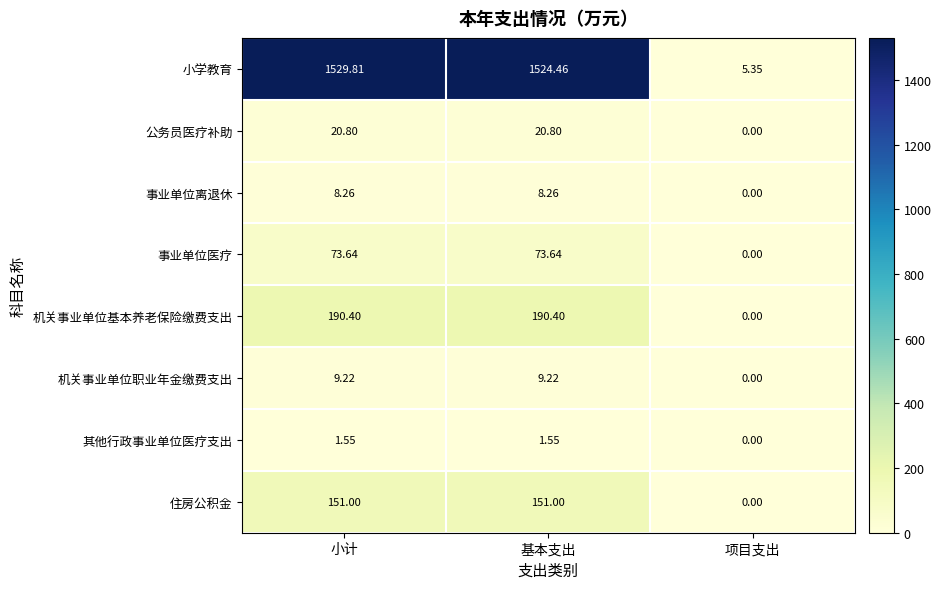

How many data points does each series have?

3